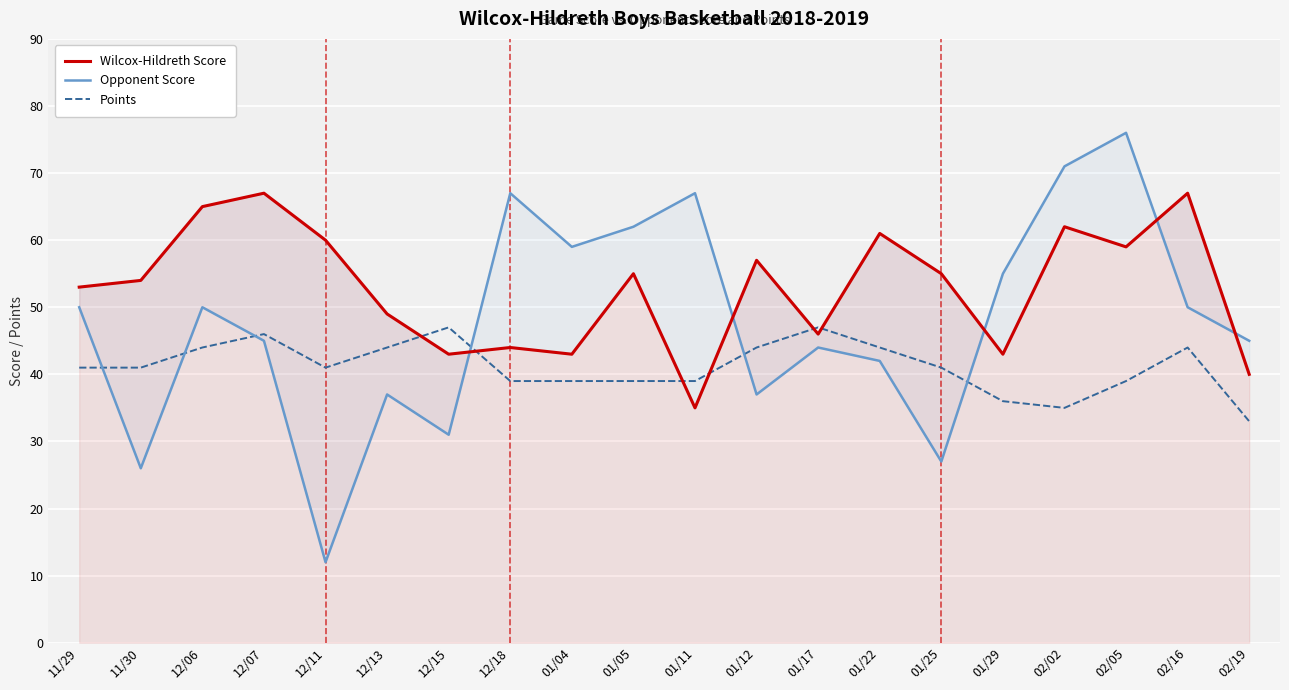

How many values in the Points series exceed 41?

8